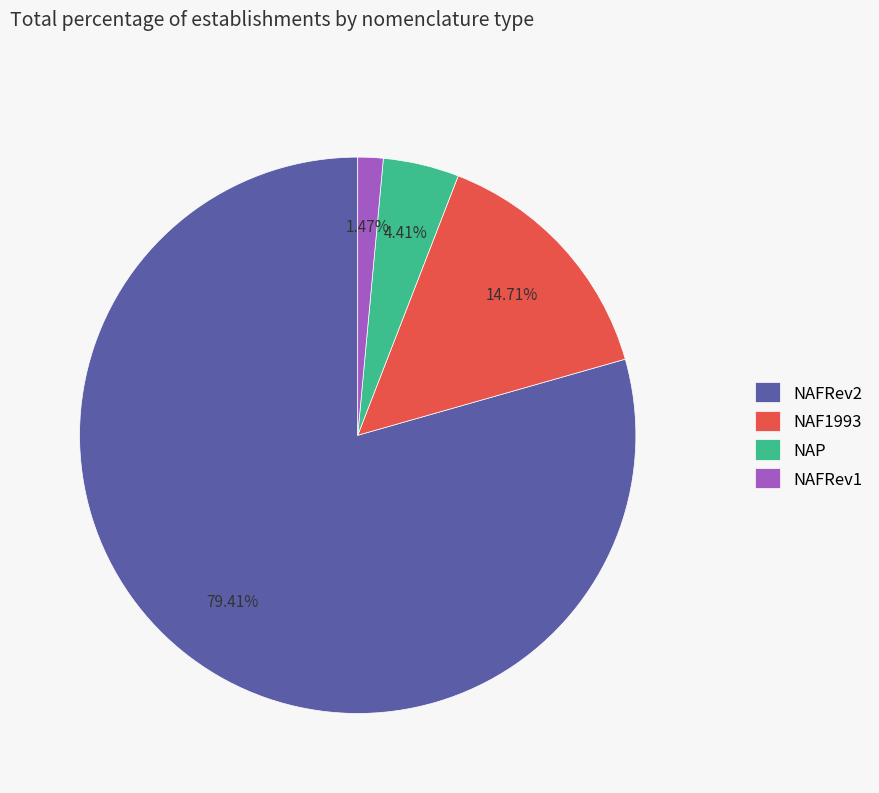

Rank the categories by value from highest to lowest.

NAFRev2, NAF1993, NAP, NAFRev1